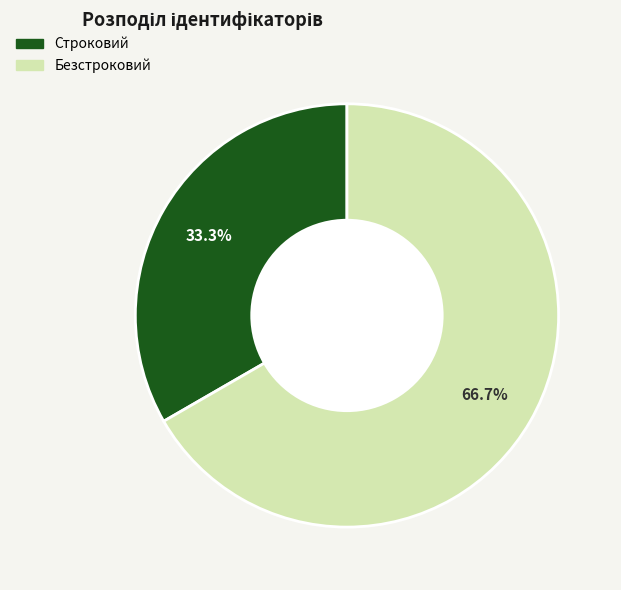

Is the sum of Безстроковий and Строковий greater than half?

Yes